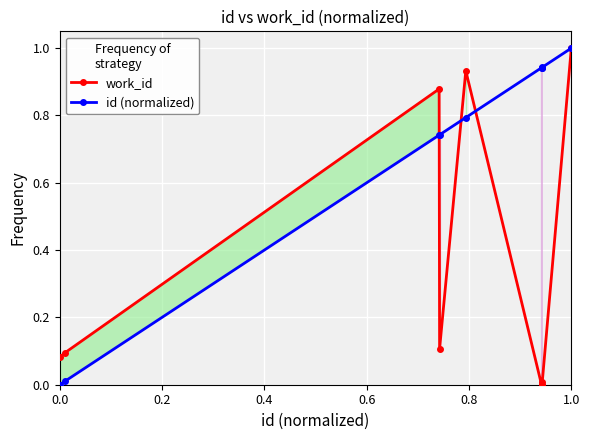

True or false: work_id has more than 1 points higher than both neighbors.

True